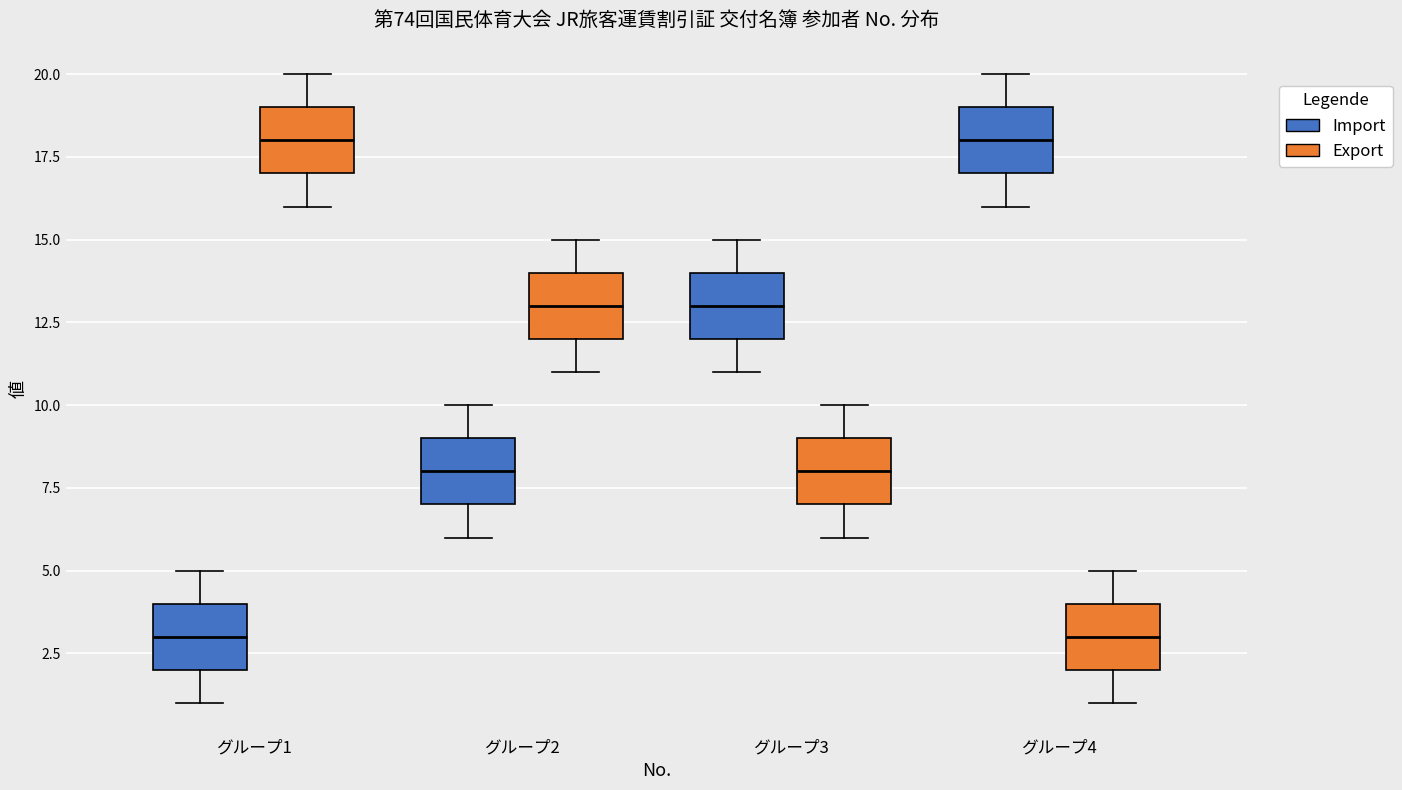

Where does the lower whisker of the box for グループ3 (Export) end on the y-axis? The values are not printed on the chart, so give them approximately, as read against the axis.

6